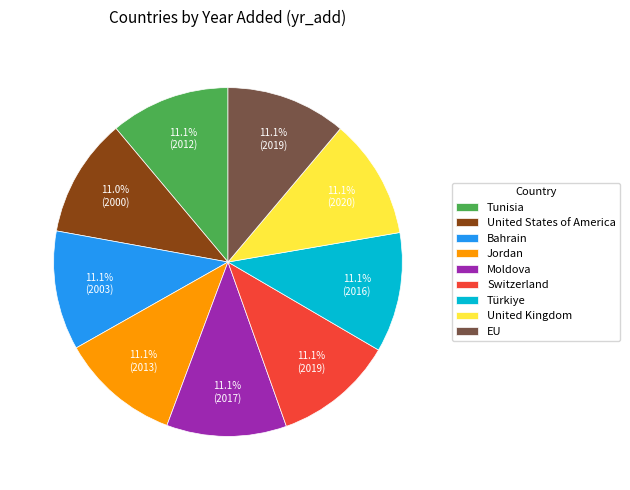

To the nearest percent, what portion does Moldova represent?

11%